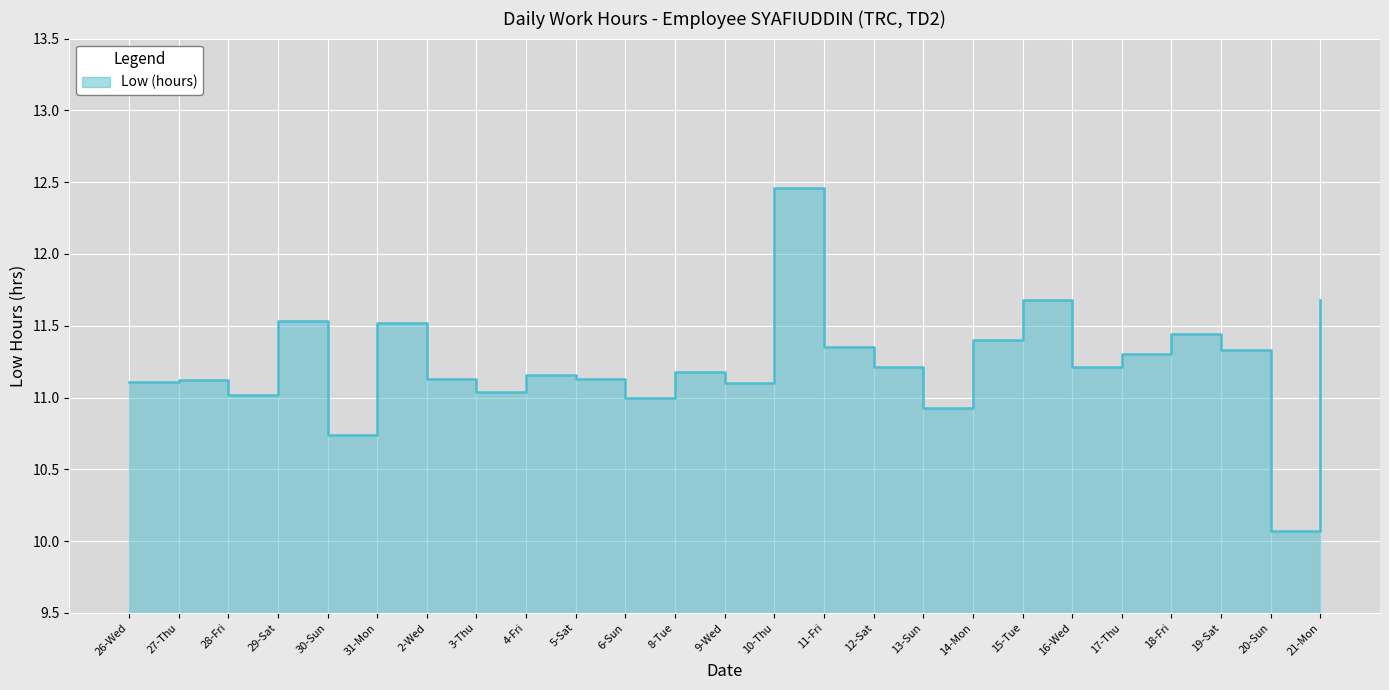

Does the chart display data point markers on the line(s)?

No